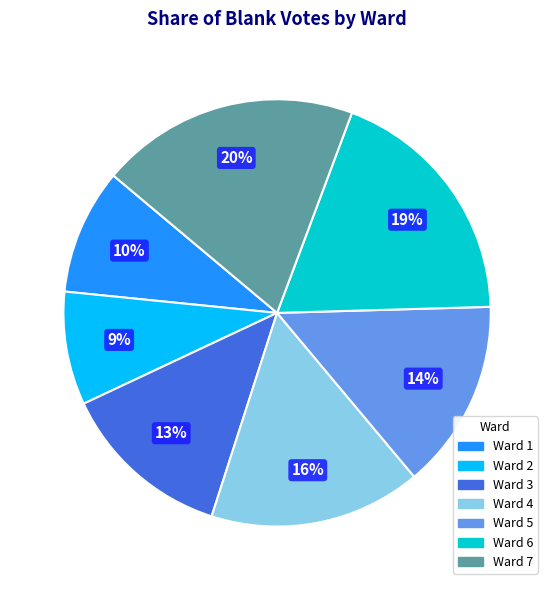

To the nearest percent, what is the combined percentage of Ward 5 and Ward 6?

33%